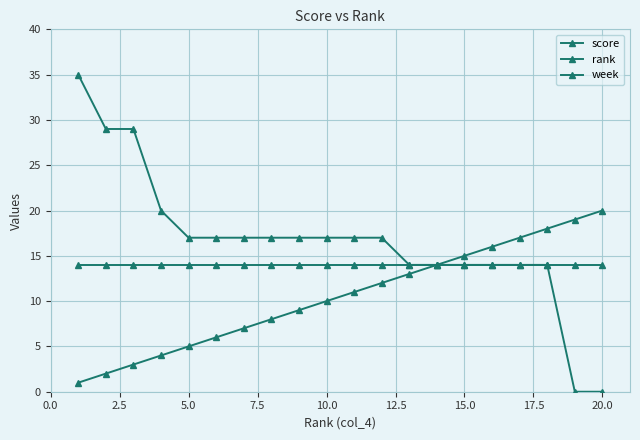

True or false: score has more than 1 interior local peaks.

False